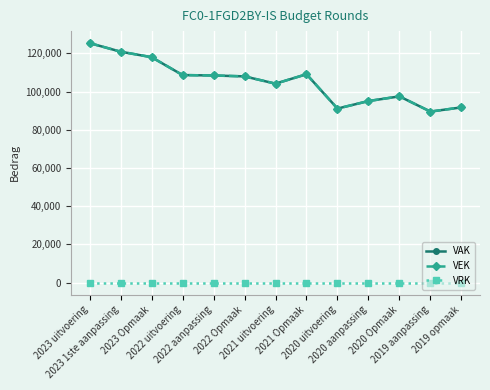

What is the label of the 5th point from the left?

2022 aanpassing